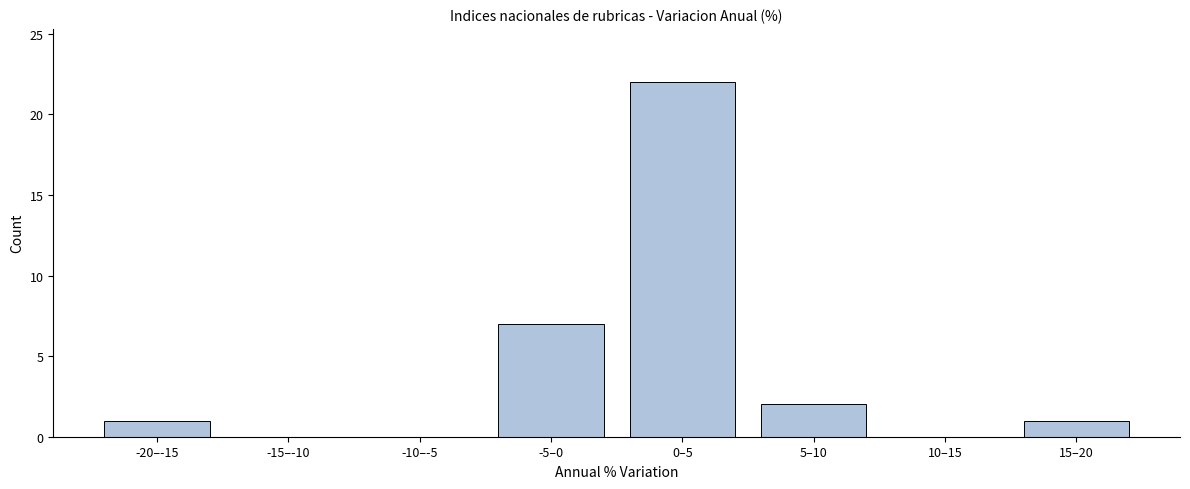

Reading left to right, what are all the values shown in this chart?

-20–-15=1	-15–-10=0	-10–-5=0	-5–0=7	0–5=22	5–10=2	10–15=0	15–20=1